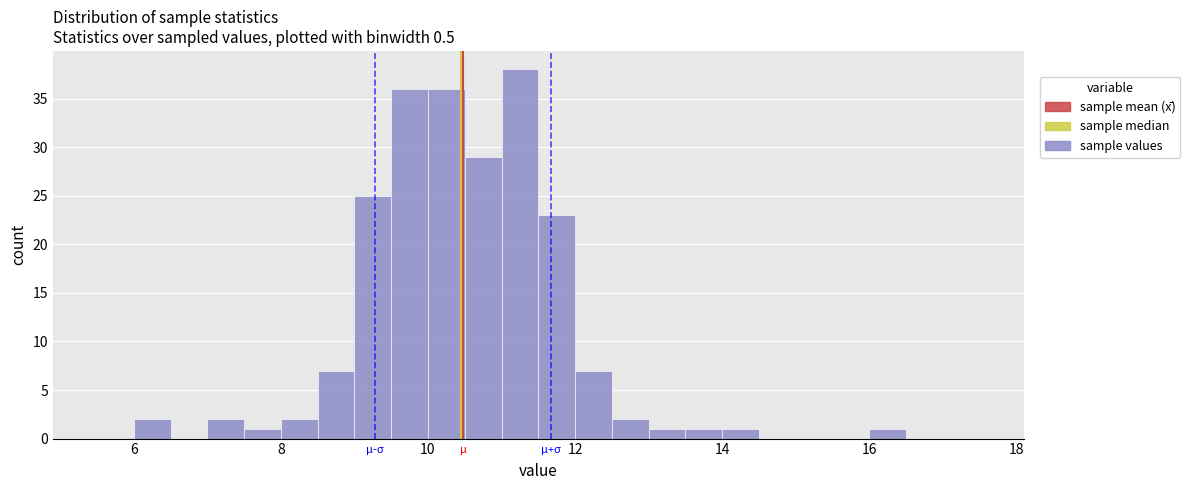

Read against the x-axis, roughly where is the centre of the tallest bar?

11.2